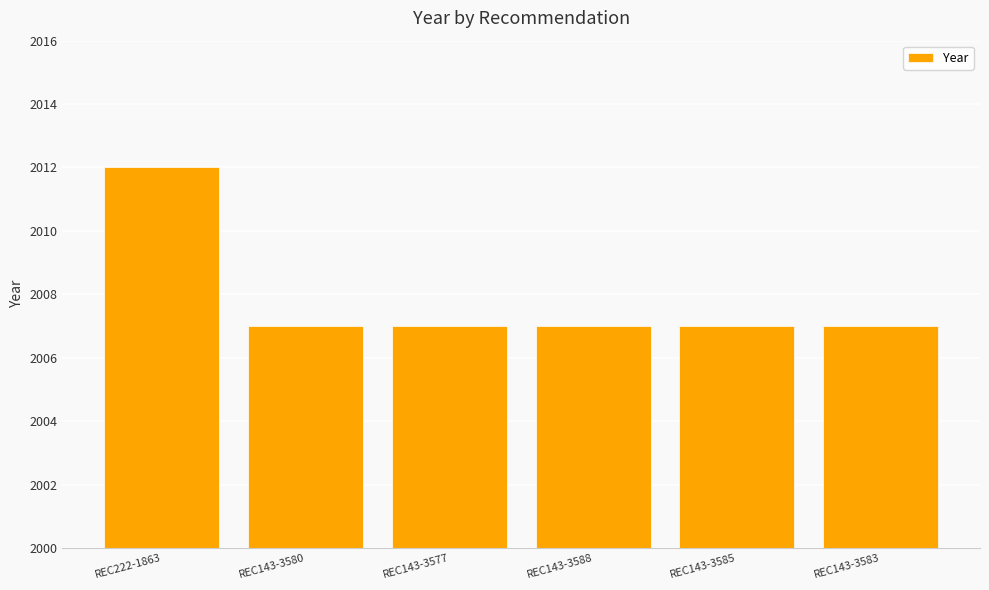

Reading right to left, transcribe all the data shown in this chart.

REC143-3583=2007	REC143-3585=2007	REC143-3588=2007	REC143-3577=2007	REC143-3580=2007	REC222-1863=2012